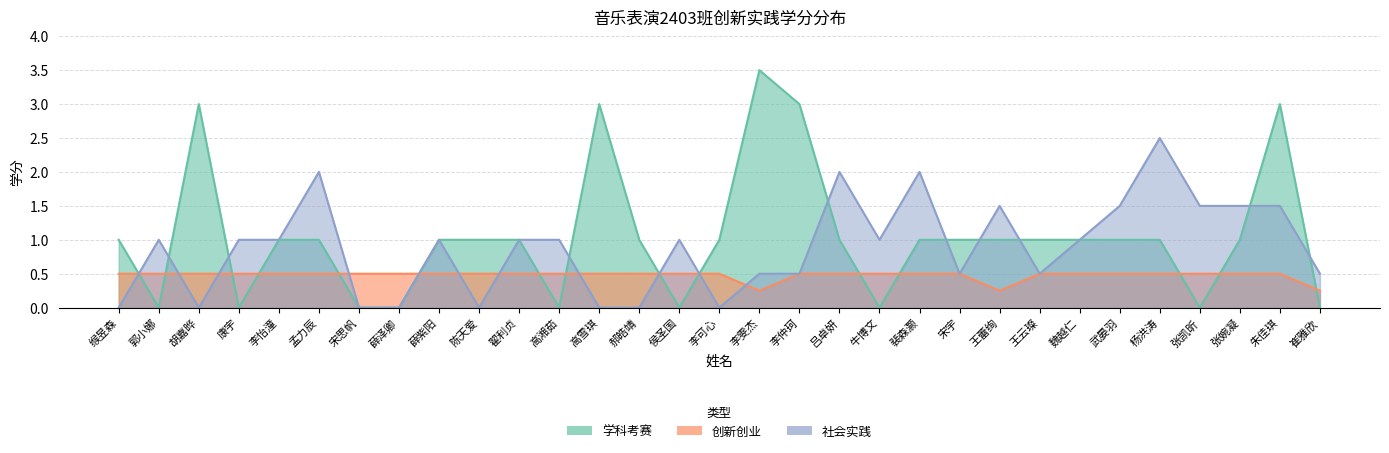

Where is the first local maximum for 学科考赛?

胡嘉晔